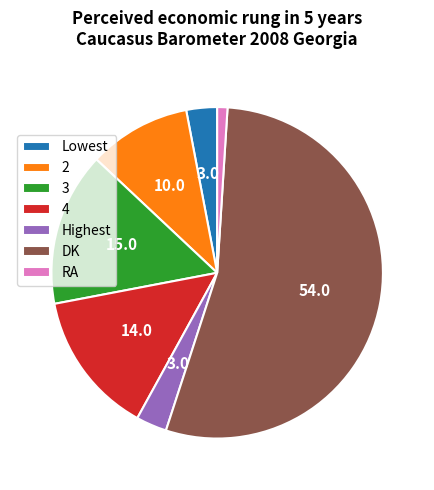

Does DK account for over 50% of the chart?

Yes